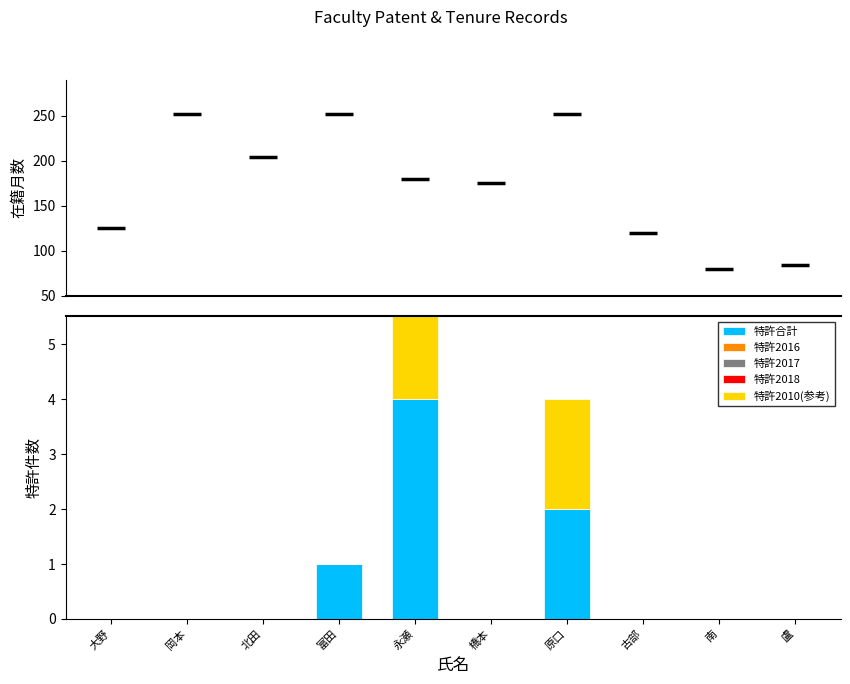

Rank the series by their maximum value, from highest to lowest.

在籍月数, 特許合計, 特許2010(参考), 特許2016, 特許2017, 特許2018